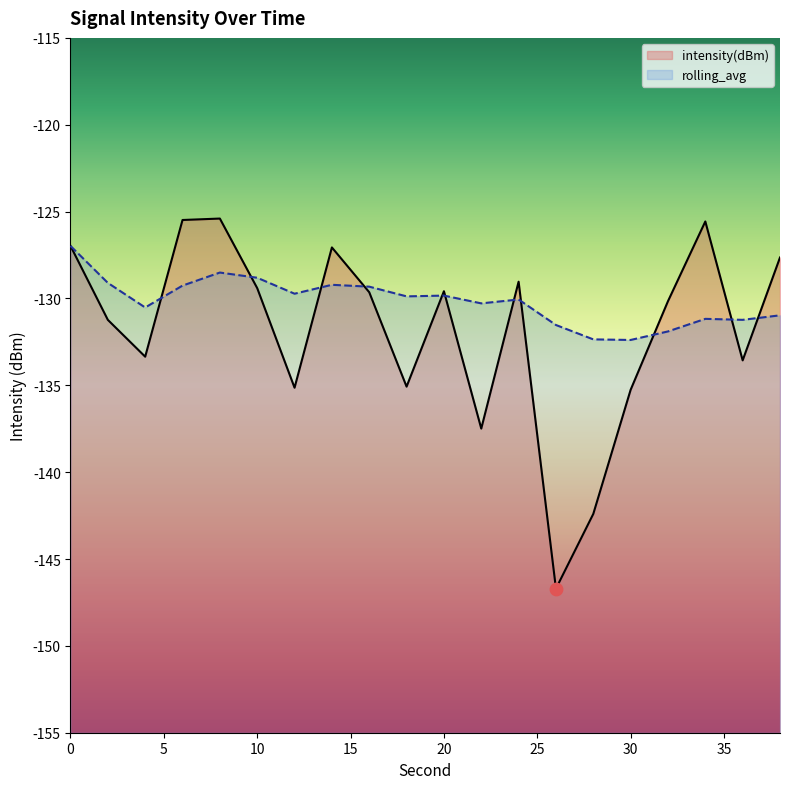

Which series has the largest Y range (max minus min)?

intensity(dBm)